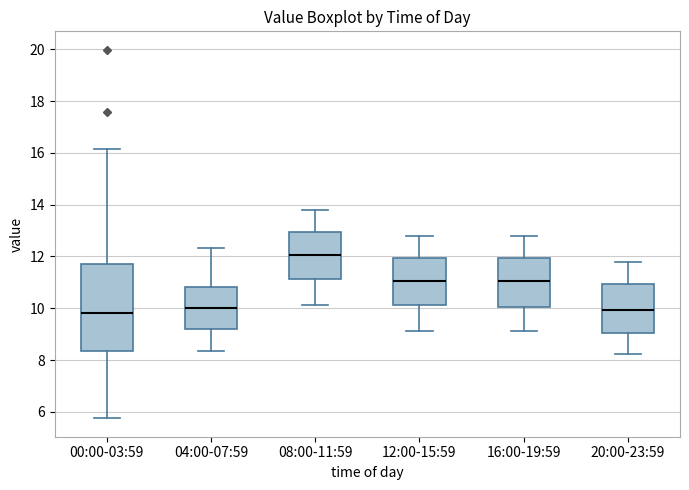

Reading left to right, transcribe this box plot: for each box, give where its median line is, the range the box spans, and where its two whiskers end, as read against the y-axis. The values are not printed on the chart, so give them approximately, as read against the axis.

00:00-03:59: median 9.8, box 8.4 to 11.8, whiskers 5.8 to 16.2
04:00-07:59: median 10.0, box 9.2 to 10.8, whiskers 8.4 to 12.4
08:00-11:59: median 12.0, box 11.2 to 13.0, whiskers 10.2 to 13.8
12:00-15:59: median 11.0, box 10.2 to 12.0, whiskers 9.2 to 12.8
16:00-19:59: median 11.0, box 10.0 to 12.0, whiskers 9.2 to 12.8
20:00-23:59: median 10.0, box 9.0 to 11.0, whiskers 8.2 to 11.8